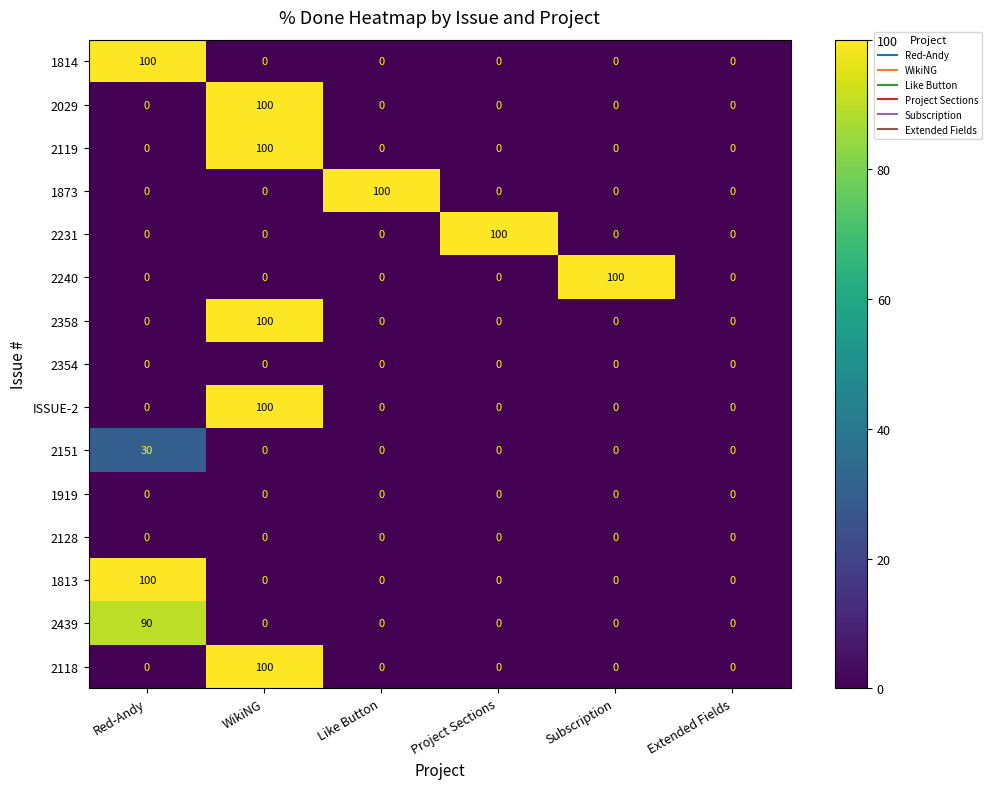

What is the maximum value shown in the chart?

100